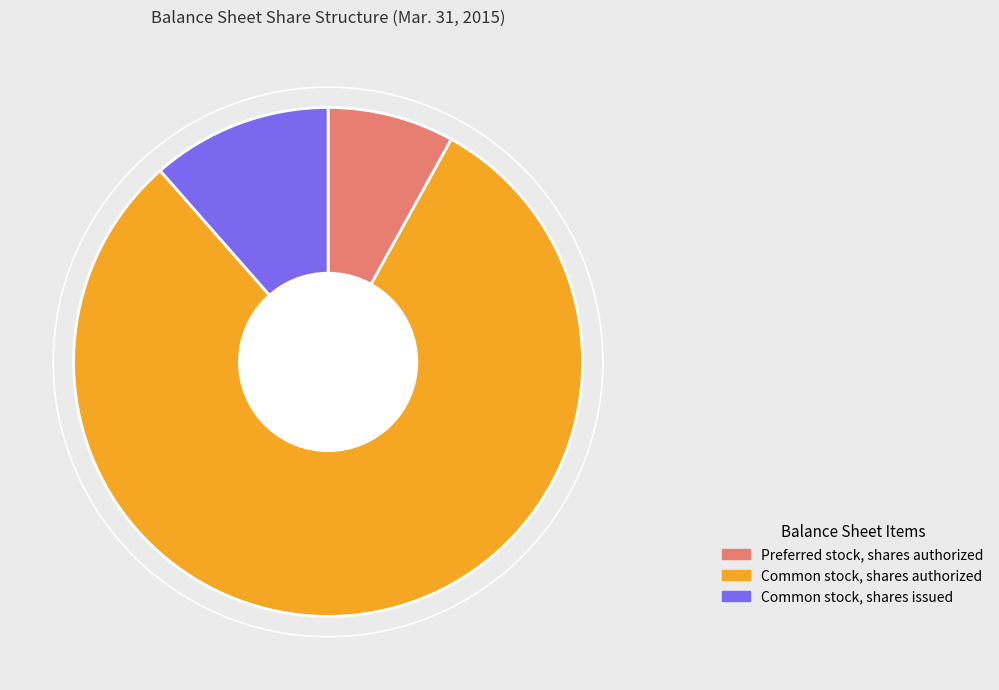

Which slice is the largest?

Common stock, shares authorized